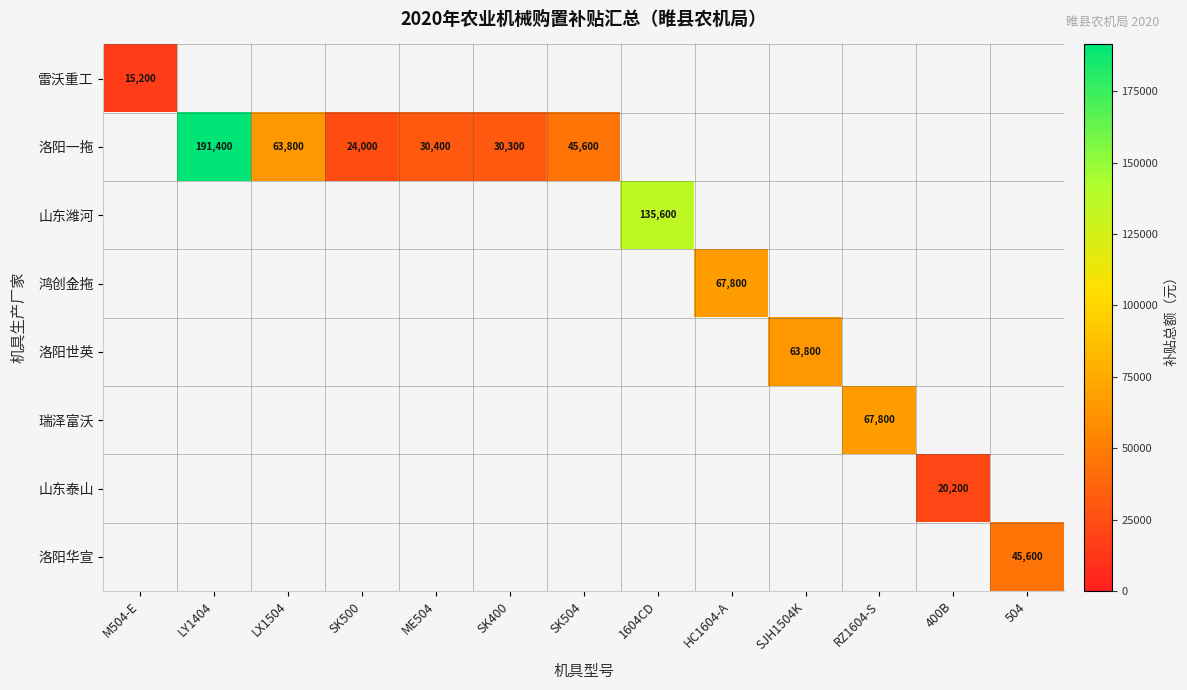

Is it true that 洛阳世英 equals 106345 at SJH1504K?

False